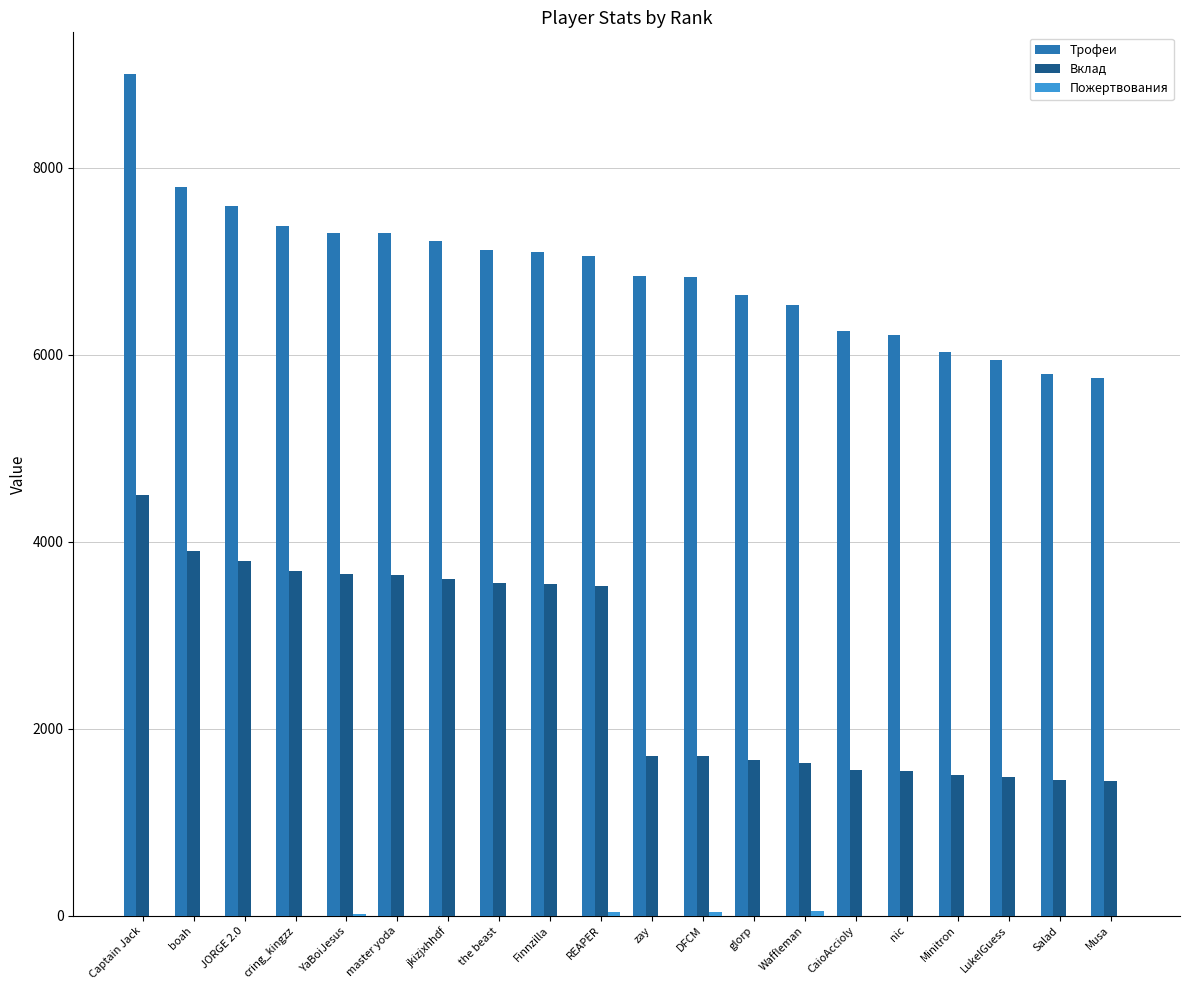

Which series has the largest total across all categories?

Трофеи